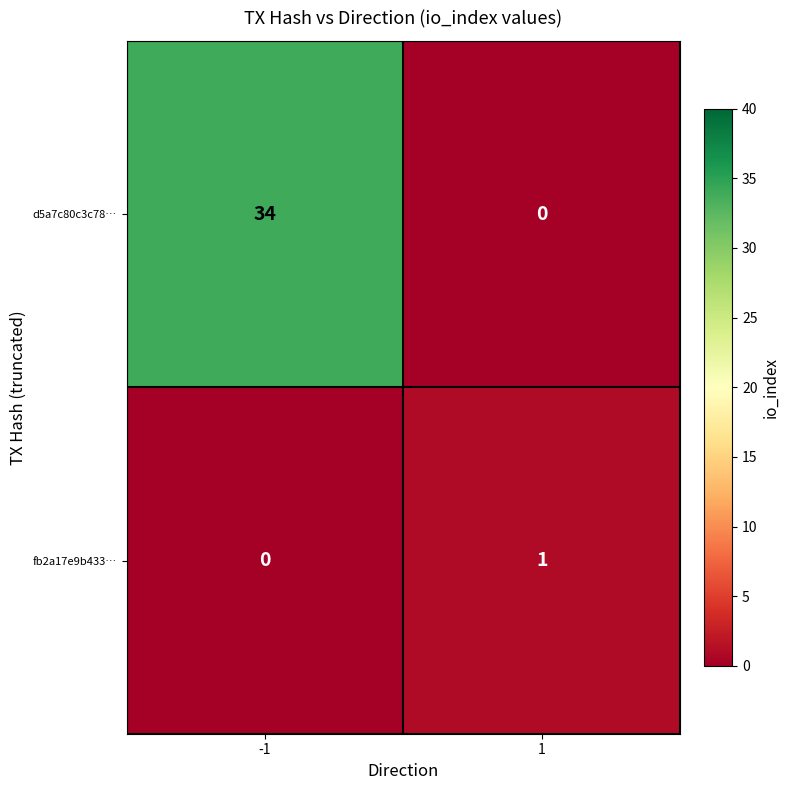

What is the maximum value shown in the chart?

34